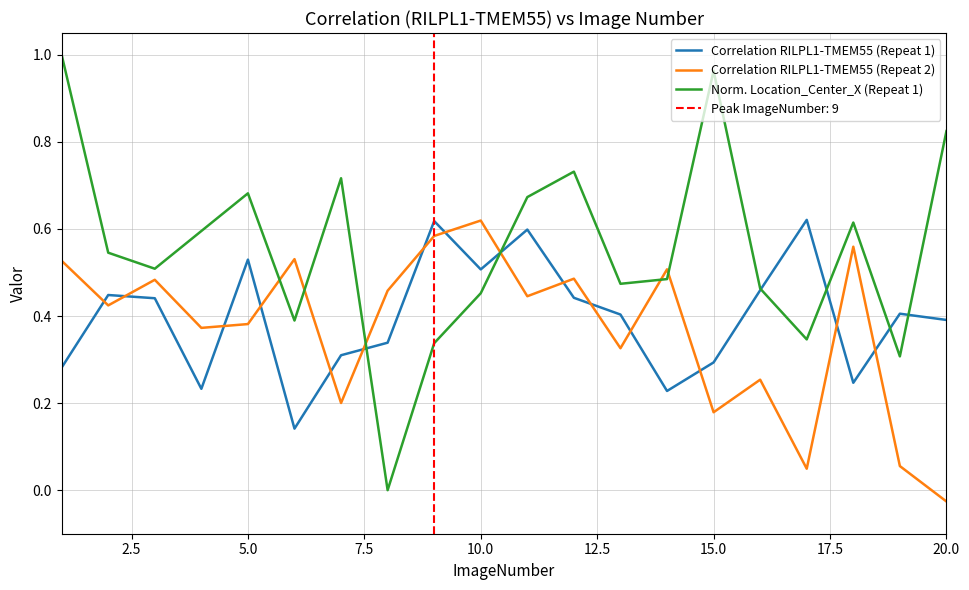

How many intersections are there between Correlation RILPL1-TMEM55 (Repeat 2) and Norm. Location_Center_X (Repeat 1)?

6